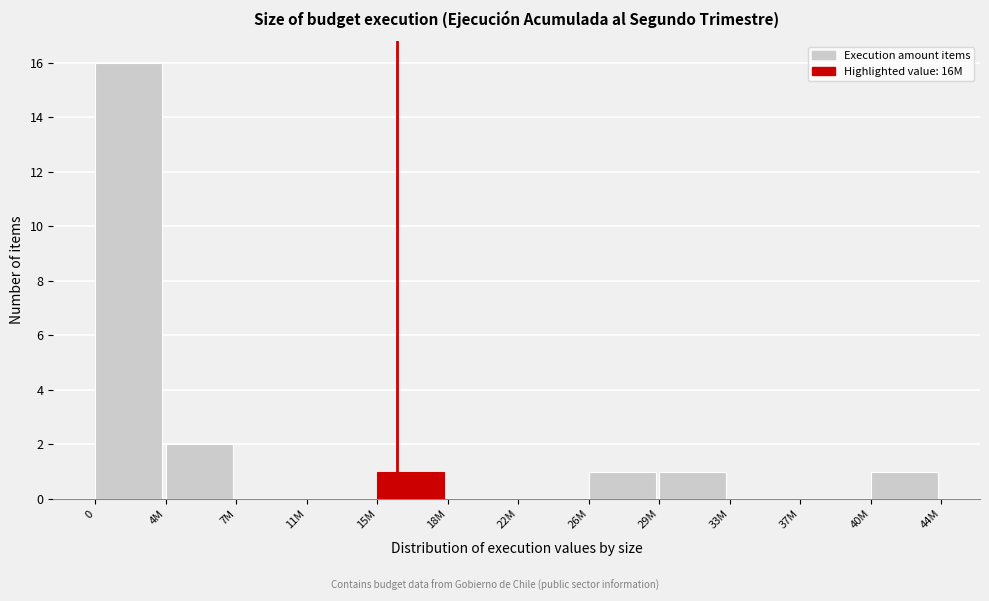

Reading left to right, extract all data points from this chart.

0=16	4M=2	7M=0	11M=0	15M=1	18M=0	22M=0	26M=1	29M=1	33M=0	37M=0	40M=1